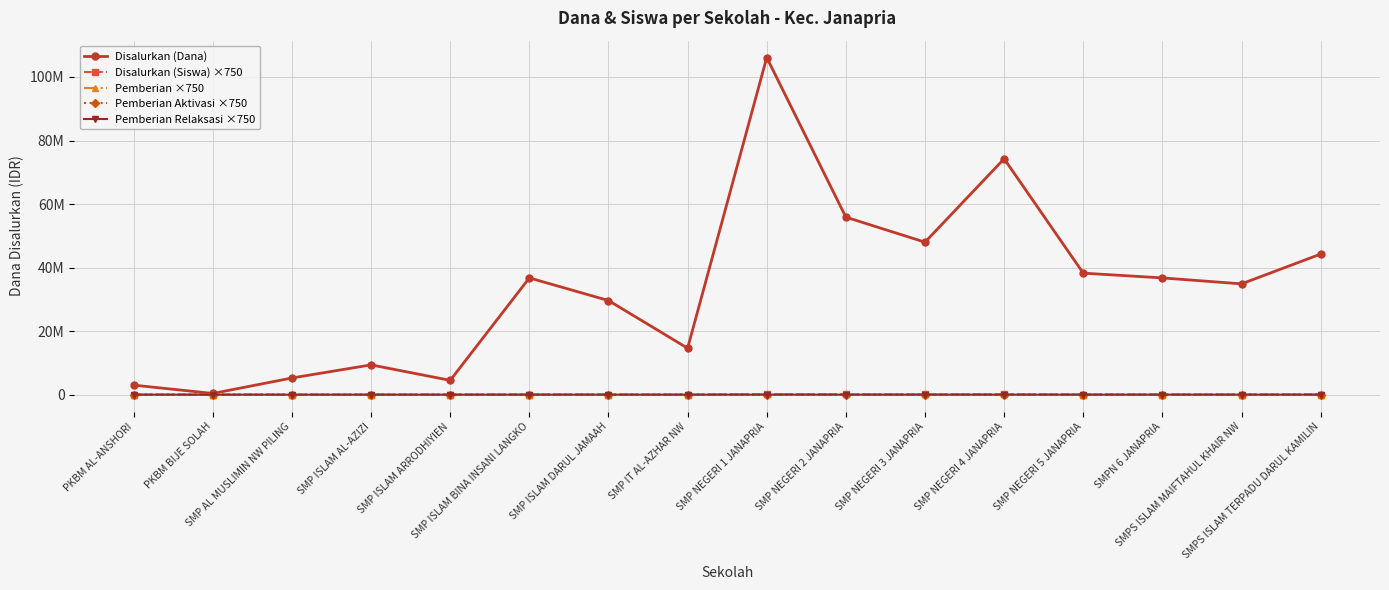

Between SMP ISLAM ARRODHIYIEN and SMP IT AL-AZHAR NW, which series saw the biggest shift?

Disalurkan (Dana)